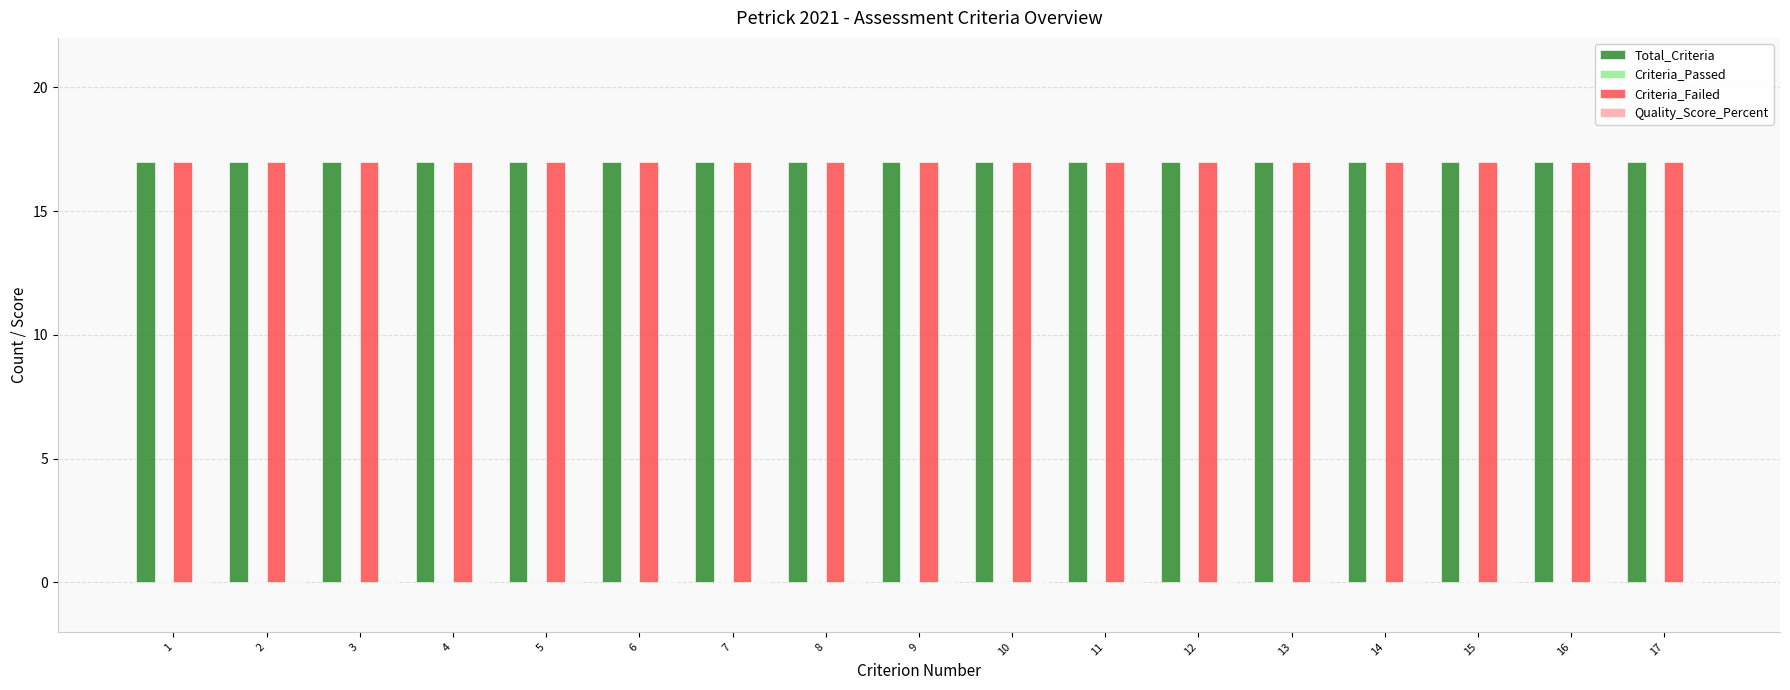

At 7, list the series in order from smallest to largest.

Criteria_Passed, Quality_Score_Percent, Total_Criteria, Criteria_Failed